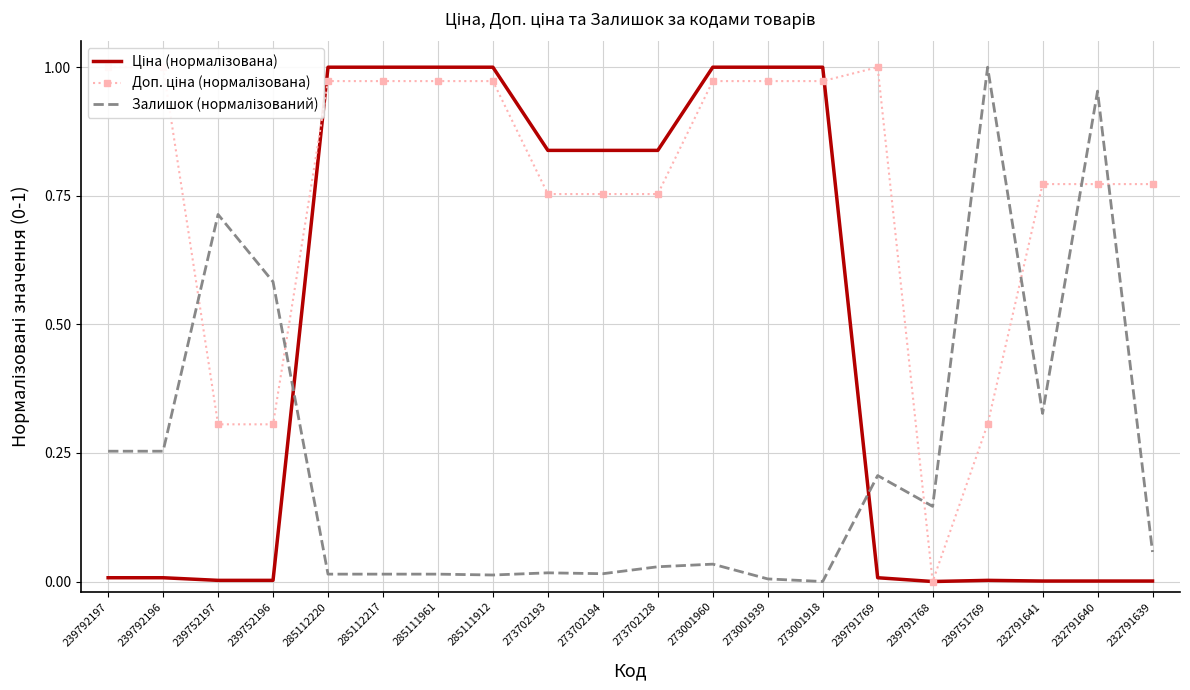

True or false: Ціна (нормалізована) has more than 2 interior local peaks.

False